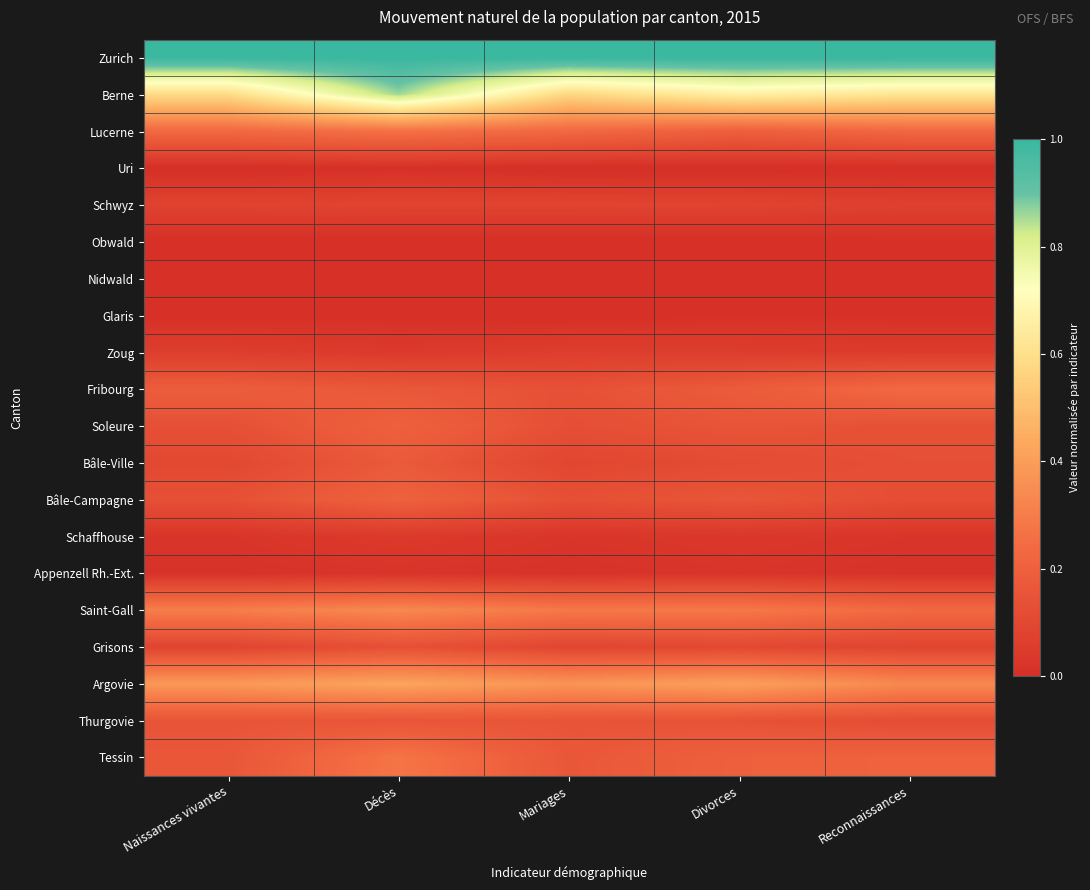

Reading left to right, list all the values displayed in this chart.

Zurich: Naissances vivantes=1.0	Décès=1.0	Mariages=1.0	Divorces=1.0	Reconnaissances=1.0
Berne: Naissances vivantes=0.6	Décès=0.9	Mariages=0.6	Divorces=0.7	Reconnaissances=0.6
Lucerne: Naissances vivantes=0.2	Décès=0.3	Mariages=0.2	Divorces=0.2	Reconnaissances=0.2
Uri: Naissances vivantes=0.0	Décès=0.0	Mariages=0.0	Divorces=0.0	Reconnaissances=0.0
Schwyz: Naissances vivantes=0.1	Décès=0.1	Mariages=0.1	Divorces=0.1	Reconnaissances=0.1
Obwald: Naissances vivantes=0.0	Décès=0.0	Mariages=0.0	Divorces=0.0	Reconnaissances=0.0
Nidwald: Naissances vivantes=0.0	Décès=0.0	Mariages=0.0	Divorces=0.0	Reconnaissances=0.0
Glaris: Naissances vivantes=0.0	Décès=0.0	Mariages=0.0	Divorces=0.0	Reconnaissances=0.0
Zoug: Naissances vivantes=0.1	Décès=0.0	Mariages=0.1	Divorces=0.1	Reconnaissances=0.0
Fribourg: Naissances vivantes=0.2	Décès=0.2	Mariages=0.1	Divorces=0.2	Reconnaissances=0.2
Soleure: Naissances vivantes=0.1	Décès=0.2	Mariages=0.1	Divorces=0.2	Reconnaissances=0.1
Bâle-Ville: Naissances vivantes=0.1	Décès=0.2	Mariages=0.1	Divorces=0.1	Reconnaissances=0.1
Bâle-Campagne: Naissances vivantes=0.1	Décès=0.2	Mariages=0.1	Divorces=0.2	Reconnaissances=0.1
Schaffhouse: Naissances vivantes=0.0	Décès=0.0	Mariages=0.0	Divorces=0.0	Reconnaissances=0.0
Appenzell Rh.-Ext.: Naissances vivantes=0.0	Décès=0.0	Mariages=0.0	Divorces=0.0	Reconnaissances=0.0
Saint-Gall: Naissances vivantes=0.3	Décès=0.3	Mariages=0.3	Divorces=0.3	Reconnaissances=0.2
Grisons: Naissances vivantes=0.1	Décès=0.1	Mariages=0.1	Divorces=0.1	Reconnaissances=0.1
Argovie: Naissances vivantes=0.4	Décès=0.4	Mariages=0.4	Divorces=0.4	Reconnaissances=0.3
Thurgovie: Naissances vivantes=0.1	Décès=0.2	Mariages=0.1	Divorces=0.1	Reconnaissances=0.1
Tessin: Naissances vivantes=0.2	Décès=0.3	Mariages=0.2	Divorces=0.2	Reconnaissances=0.2